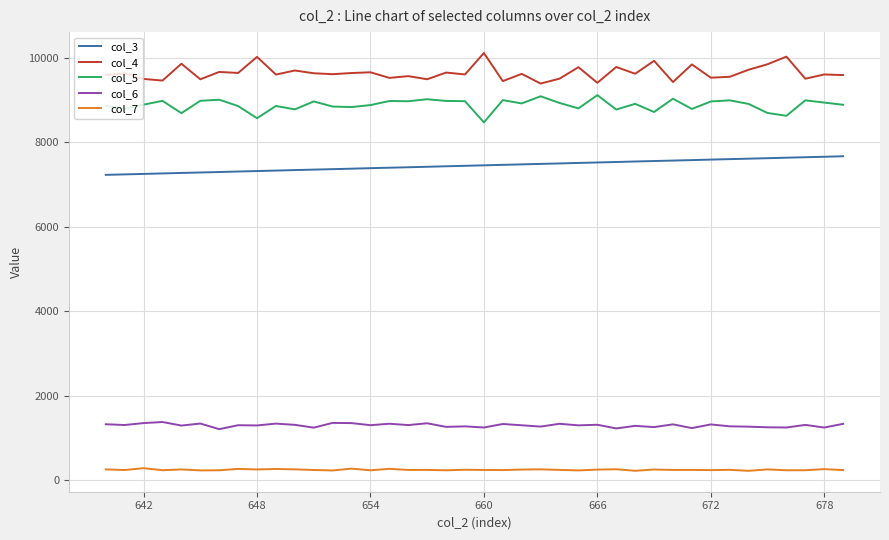

What is the difference between the maximum and minimum values in the col_3 series?

440